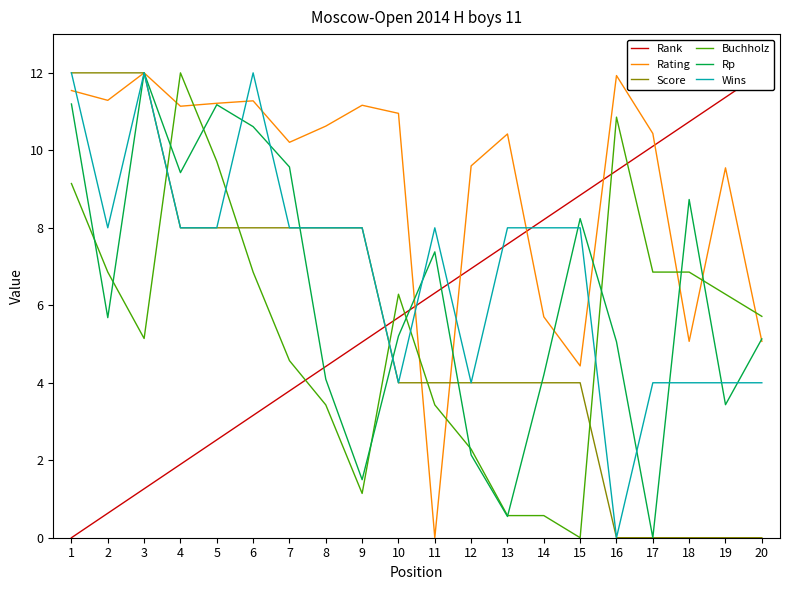

Where does the Buchholz series first go above 6?

1